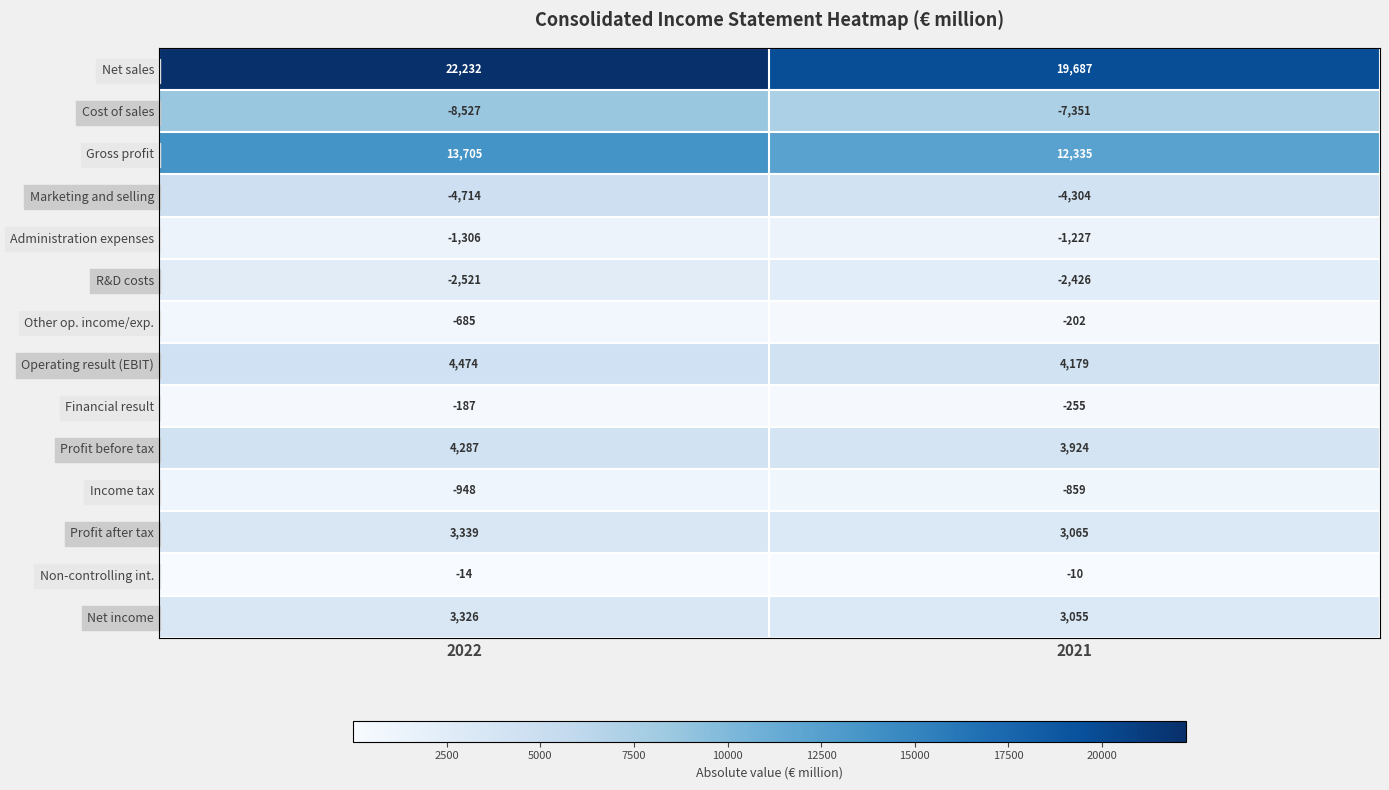

What is the smallest value displayed?

-8527